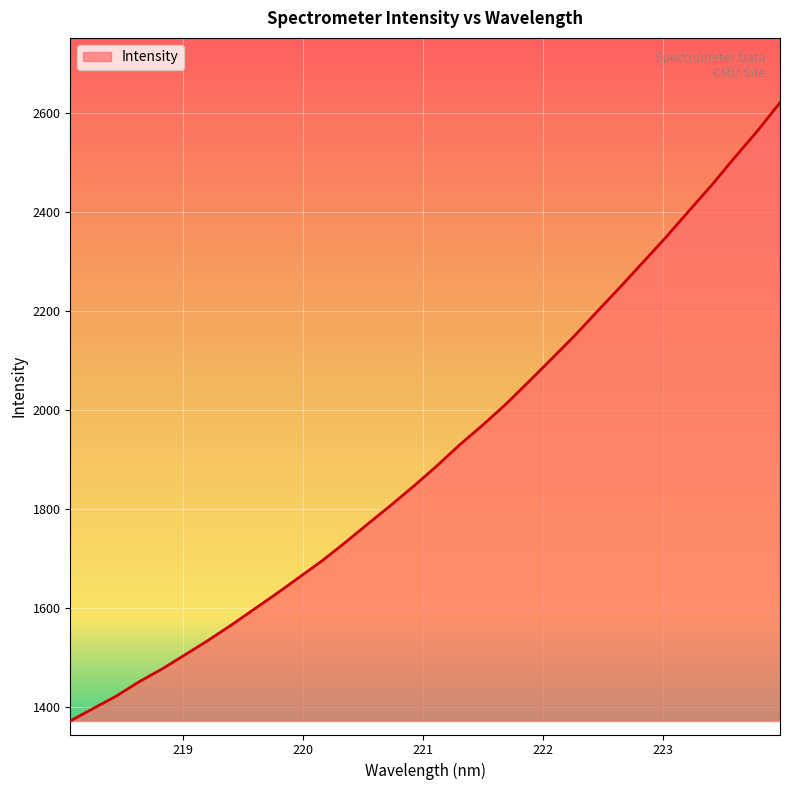

What is the maximum value shown in the chart?

2621.8